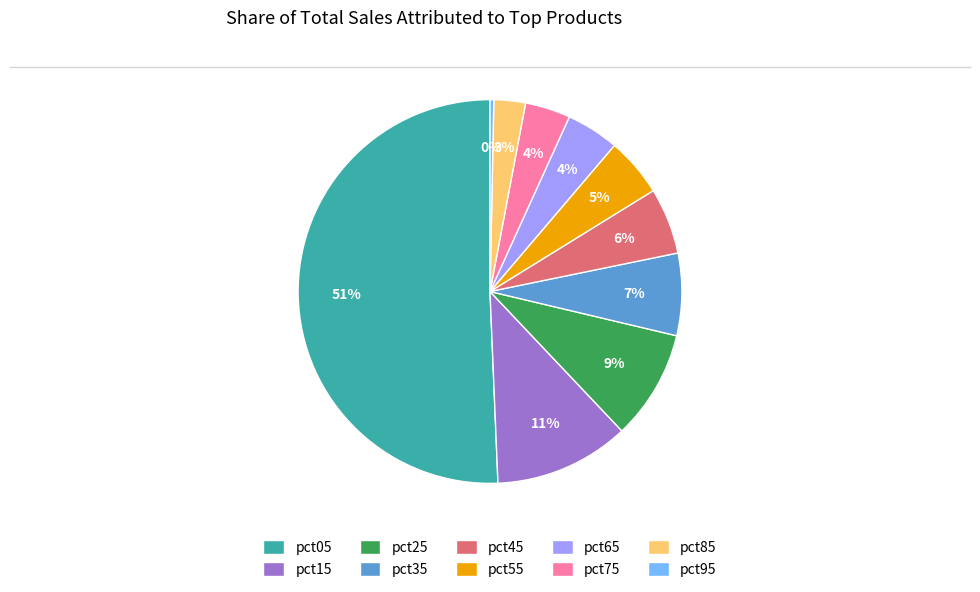

To the nearest percent, what is the difference between the pct25 and pct65 slice percentages?

5%